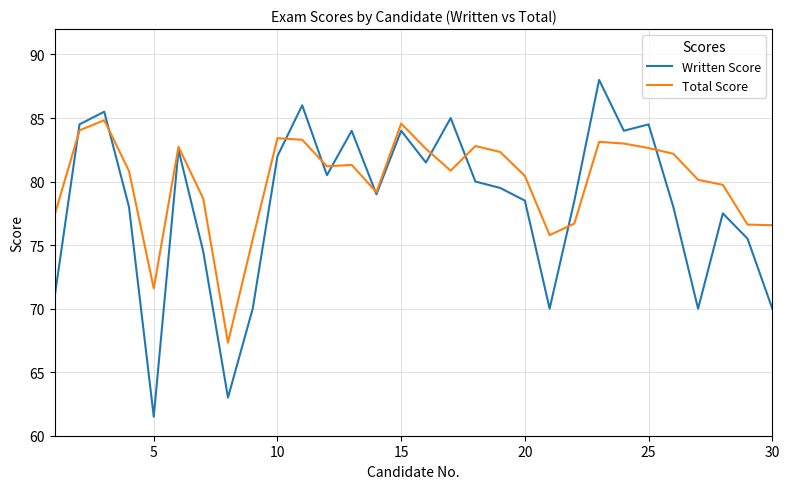

Rank the series by their average value, from highest to lowest.

Total Score, Written Score